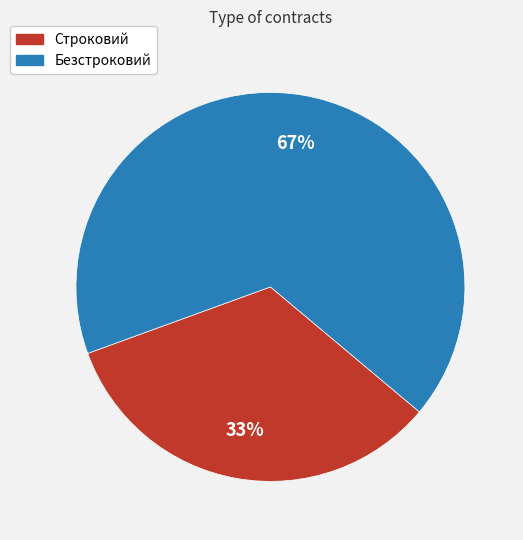

What is the largest slice in the pie chart?

Безстроковий